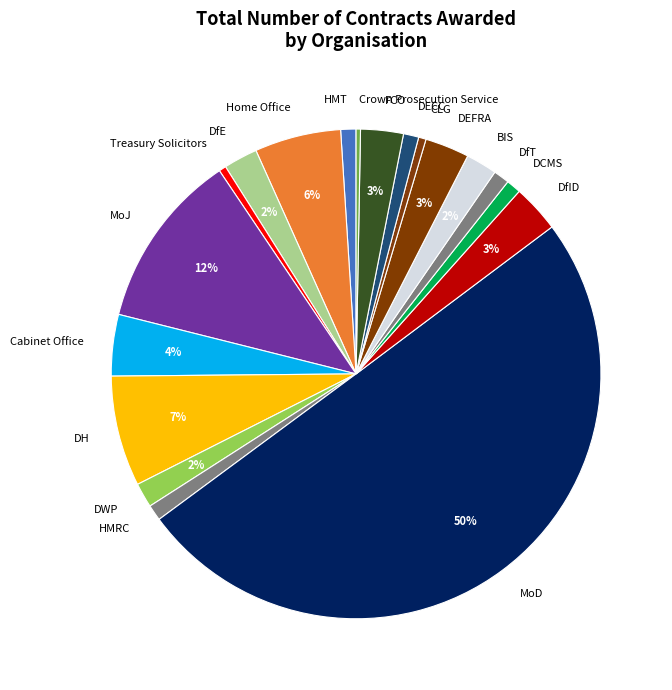

Which slice represents more than half of the pie?

MoD